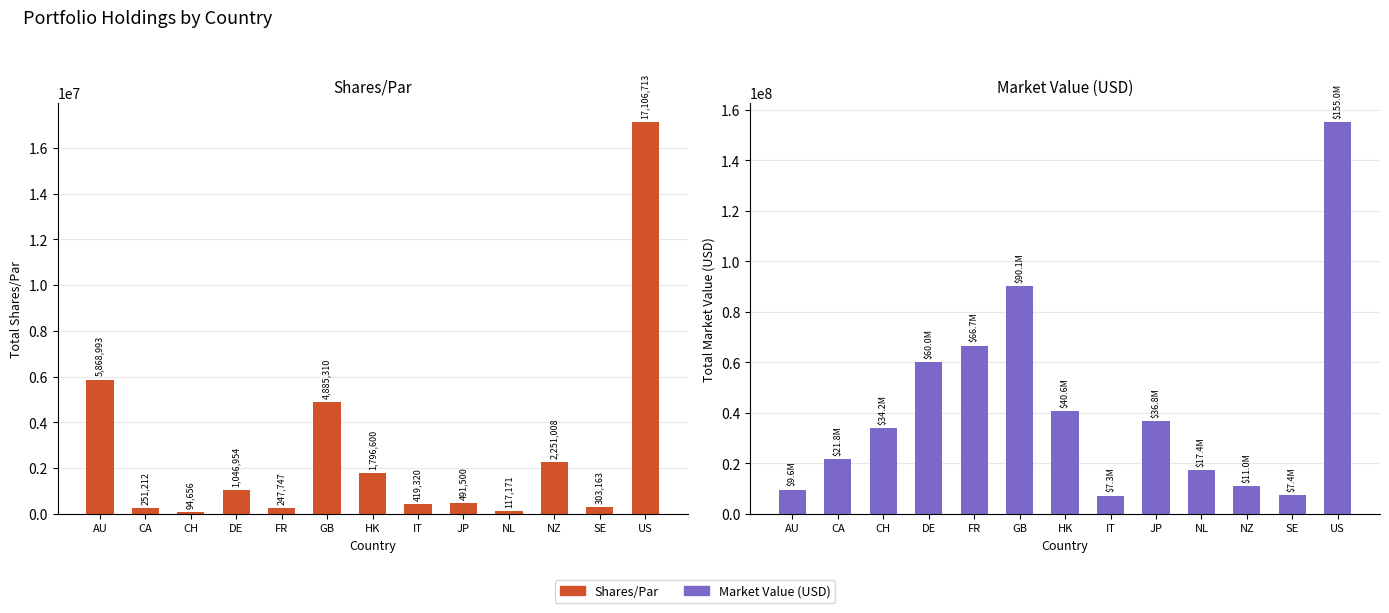

Which series has the widest spread of values?

Market Value (USD)